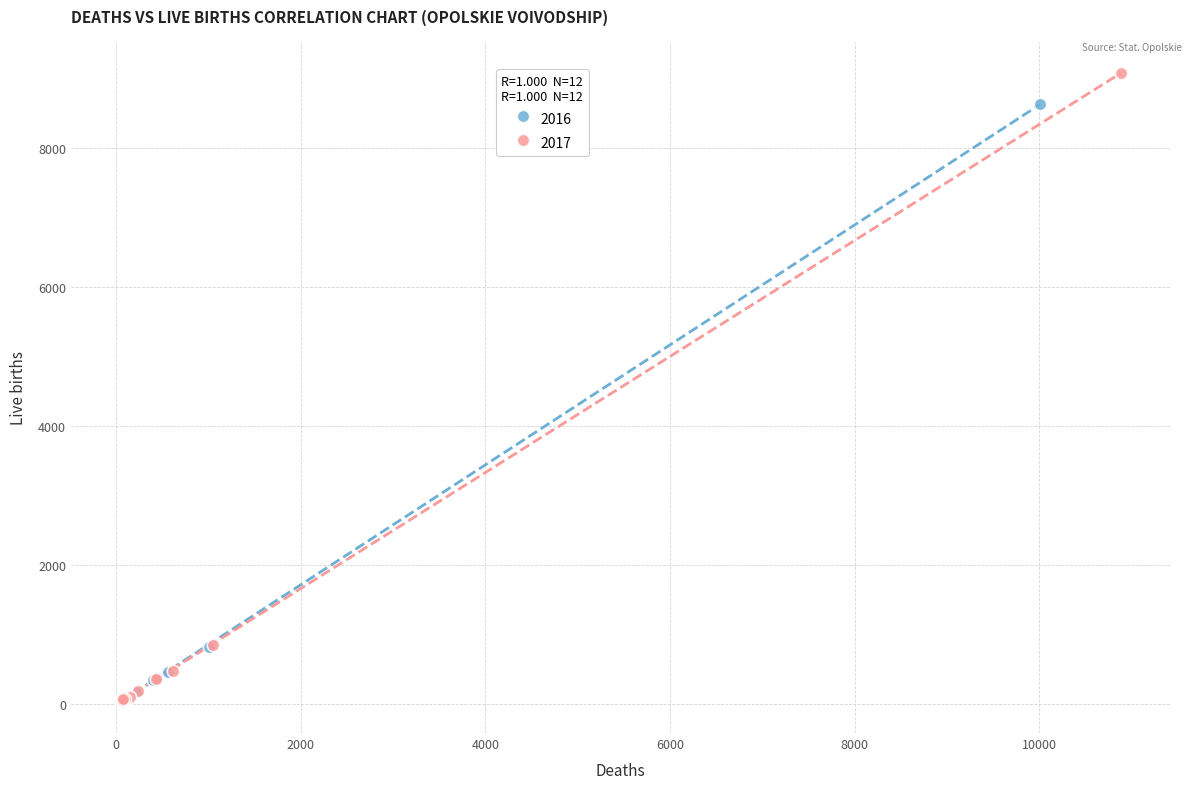

Which series reaches the maximum Y coordinate?

2017